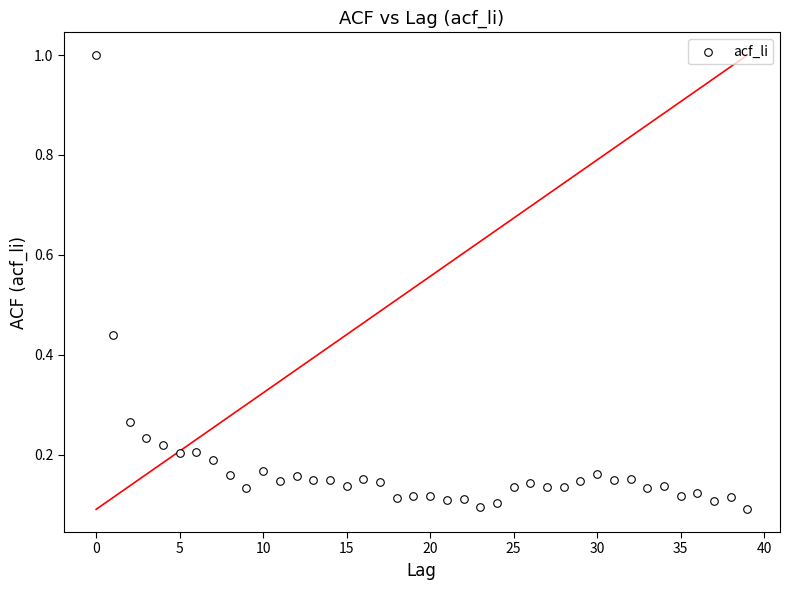

What is the range of Y values (max minus min)?

0.9